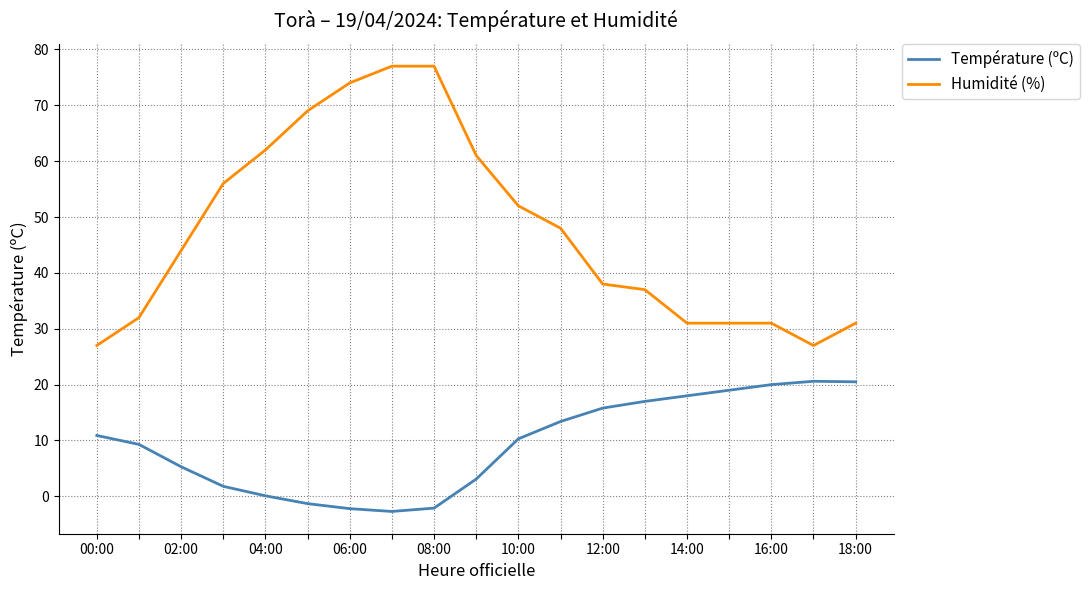

What is the maximum value for Humidité (%)?

77.0